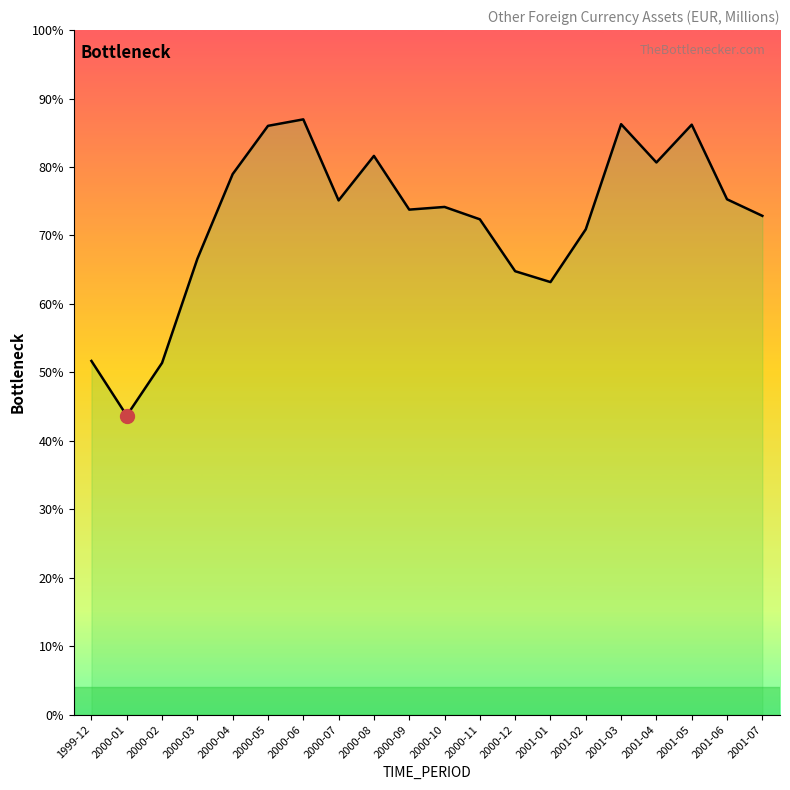

List the labels in order of value, smallest first.

2000-01, 2000-02, 1999-12, 2001-01, 2000-12, 2000-03, 2001-02, 2000-11, 2001-07, 2000-09, 2000-10, 2000-07, 2001-06, 2000-04, 2001-04, 2000-08, 2000-05, 2001-05, 2001-03, 2000-06